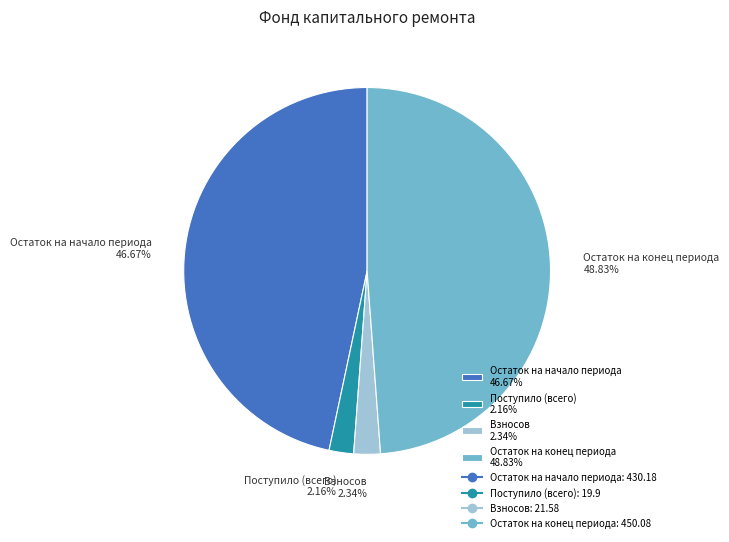

How many segments does this pie chart have?

4